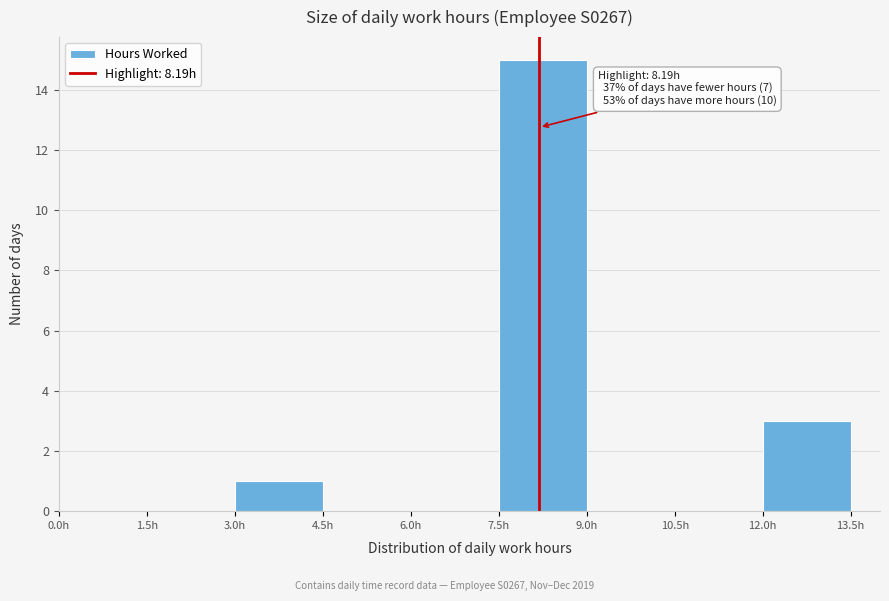

Which range on the x-axis has the tallest bar?

7.5 to 9.0